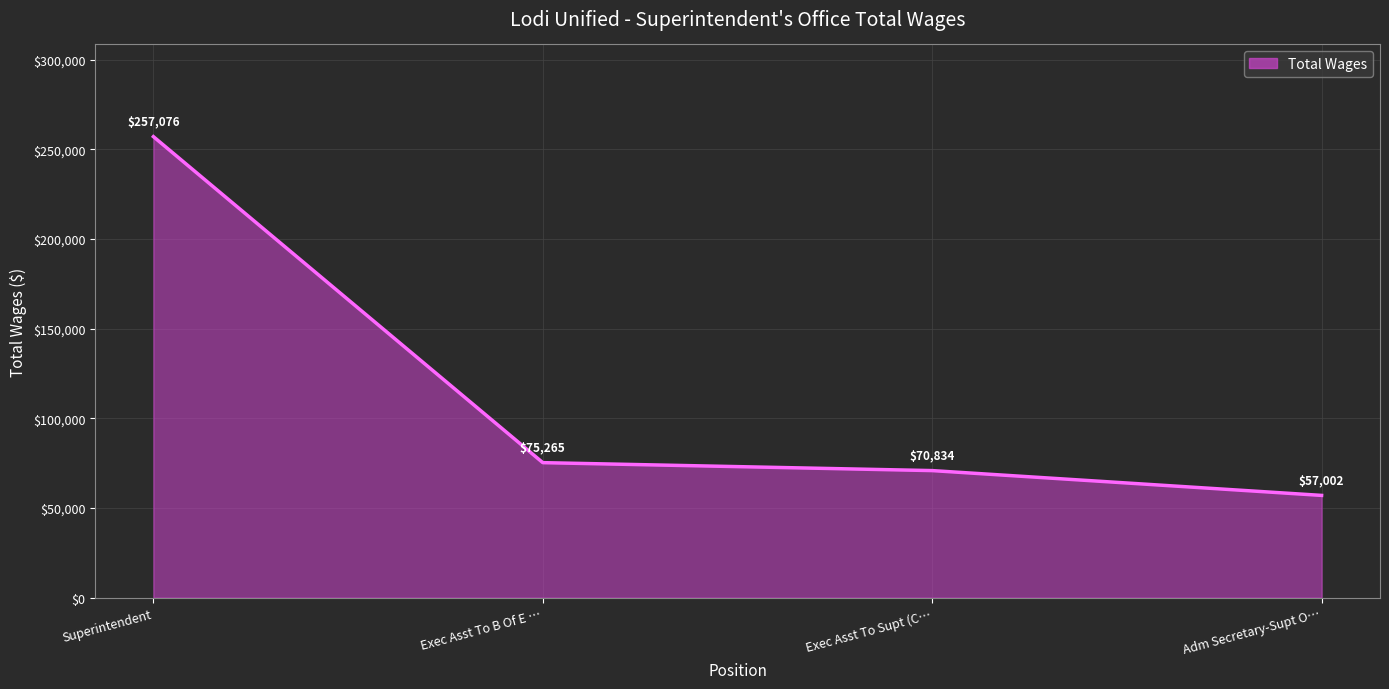

Which category has the highest value across all series?

Superintendent